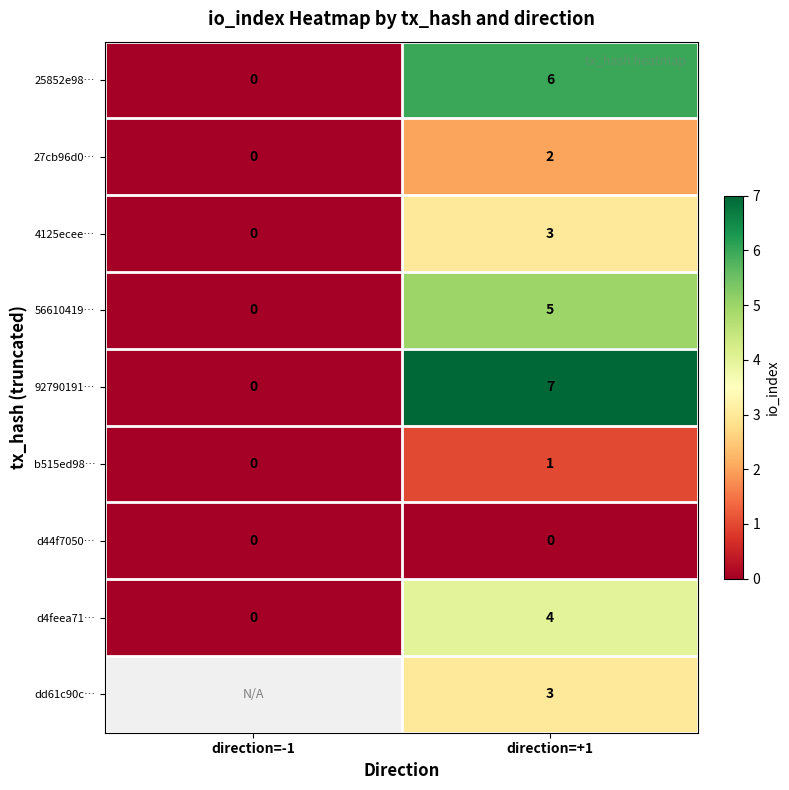

List the labels in order of d4feea71… value, largest first.

direction=+1, direction=-1